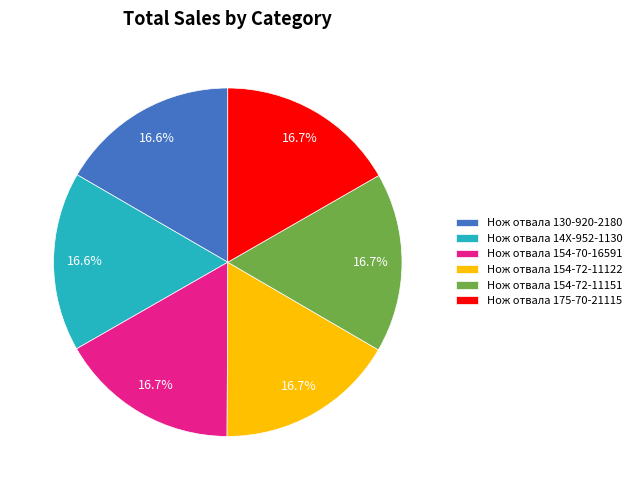

Do Нож отвала 130-920-2180 and Нож отвала 14X-952-1130 together represent more than half of the pie?

No